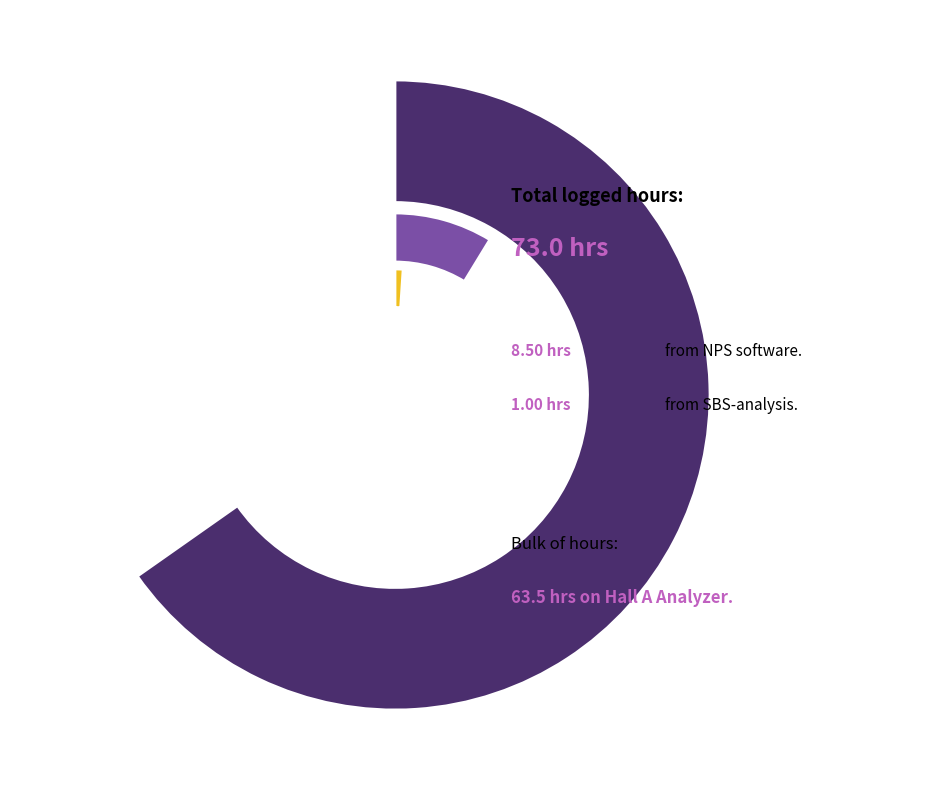

To the nearest percent, what is the difference between the Hall A Analyzer and NPS software slice percentages?

75%